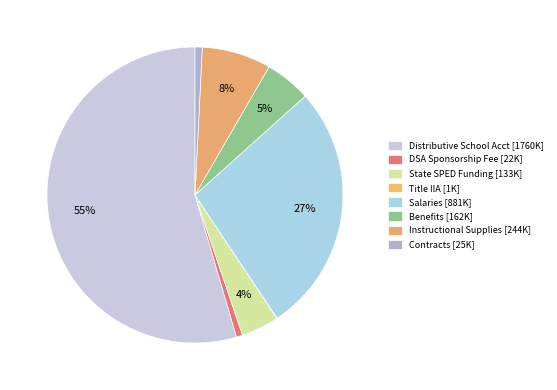

To the nearest percent, what percentage of the pie is Instructional Supplies?

8%